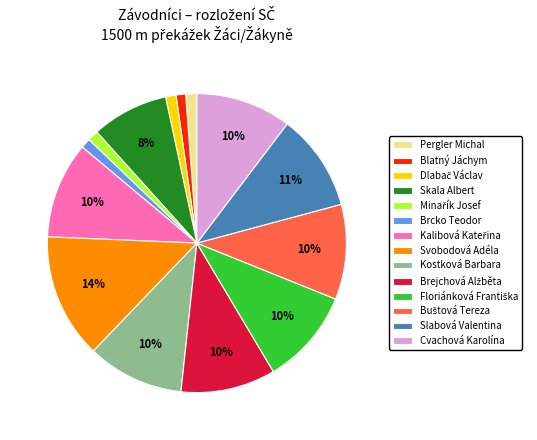

Is the sum of Svobodová Adéla and Pergler Michal greater than half?

No